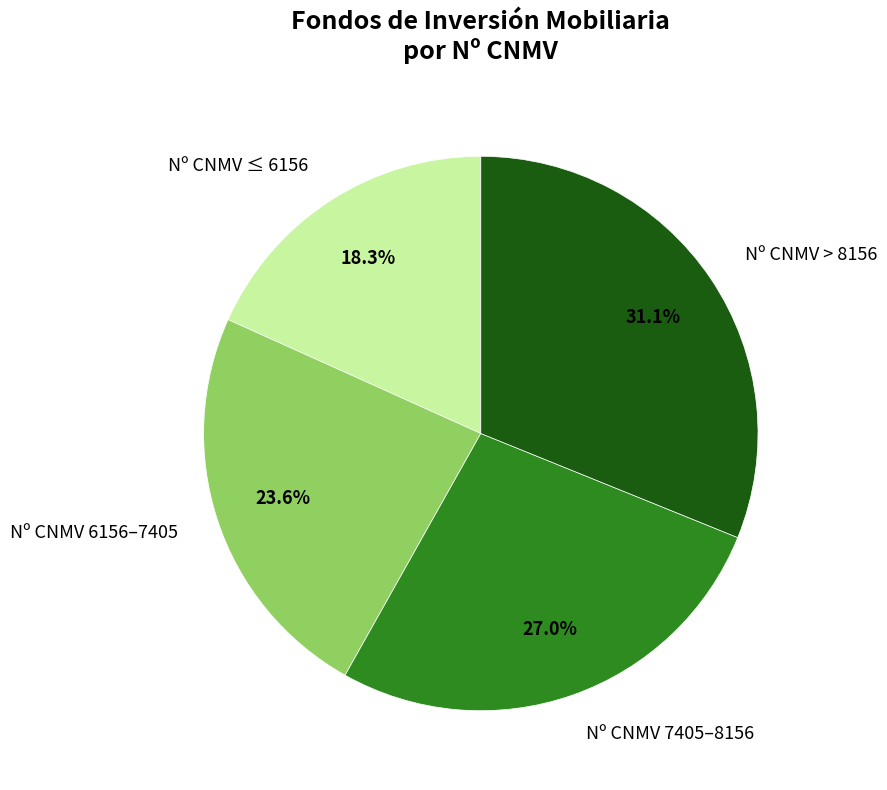

Which has a higher value, Nº CNMV 7405–8156 or Nº CNMV 6156–7405?

Nº CNMV 7405–8156